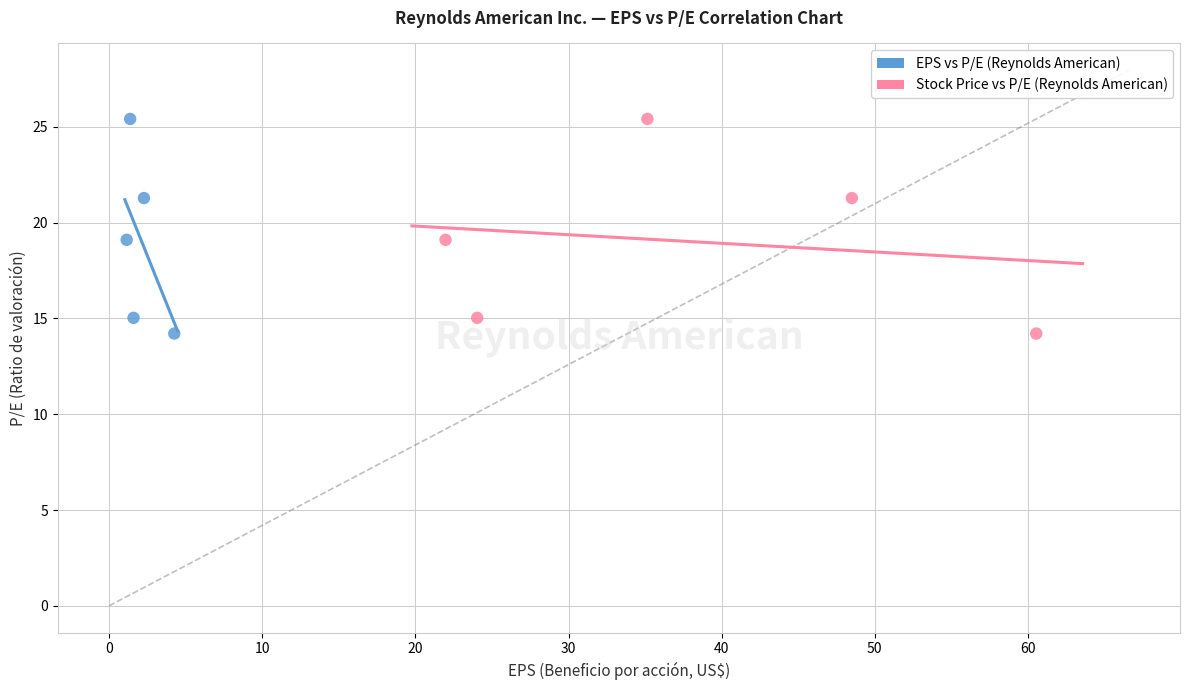

What are all the series names shown in the legend?

EPS vs P/E (Reynolds American), Stock Price vs P/E (Reynolds American)